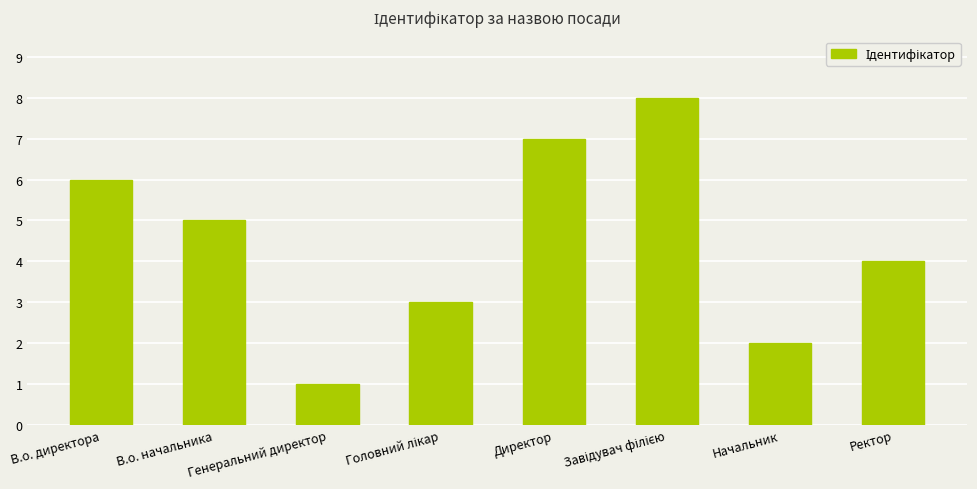

What is the greatest value displayed?

8